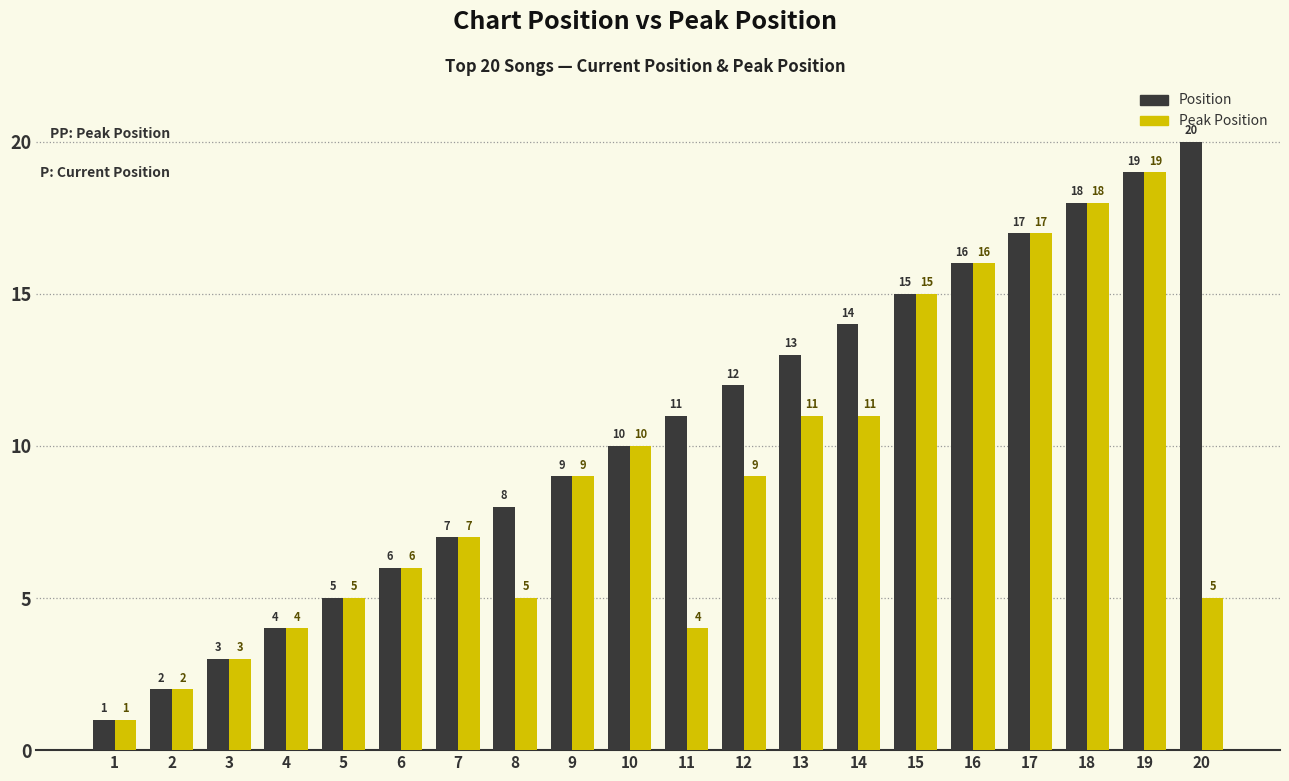

Reading left to right, what are all the values shown in this chart?

Position: 1	2	3	4	5	6	7	8	9	10	11	12	13	14	15	16	17	18	19	20
Peak Position: 1	2	3	4	5	6	7	5	9	10	4	9	11	11	15	16	17	18	19	5